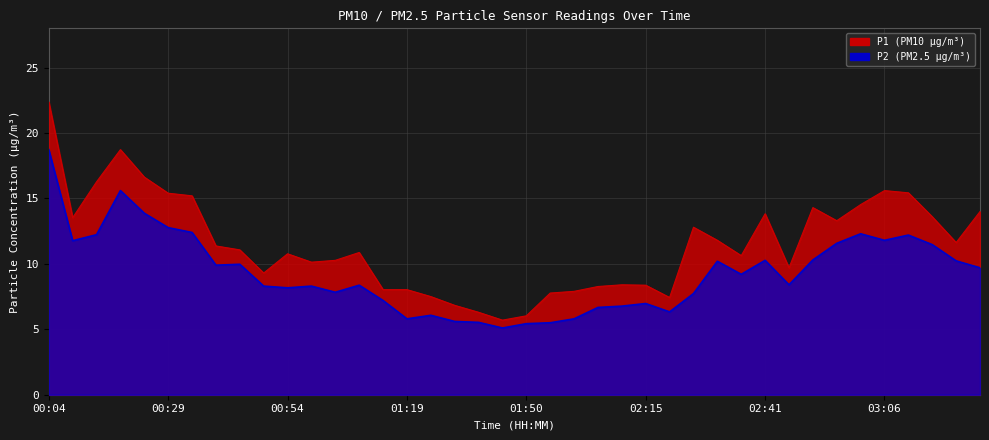

What are all the series names shown in the legend?

P1, P2